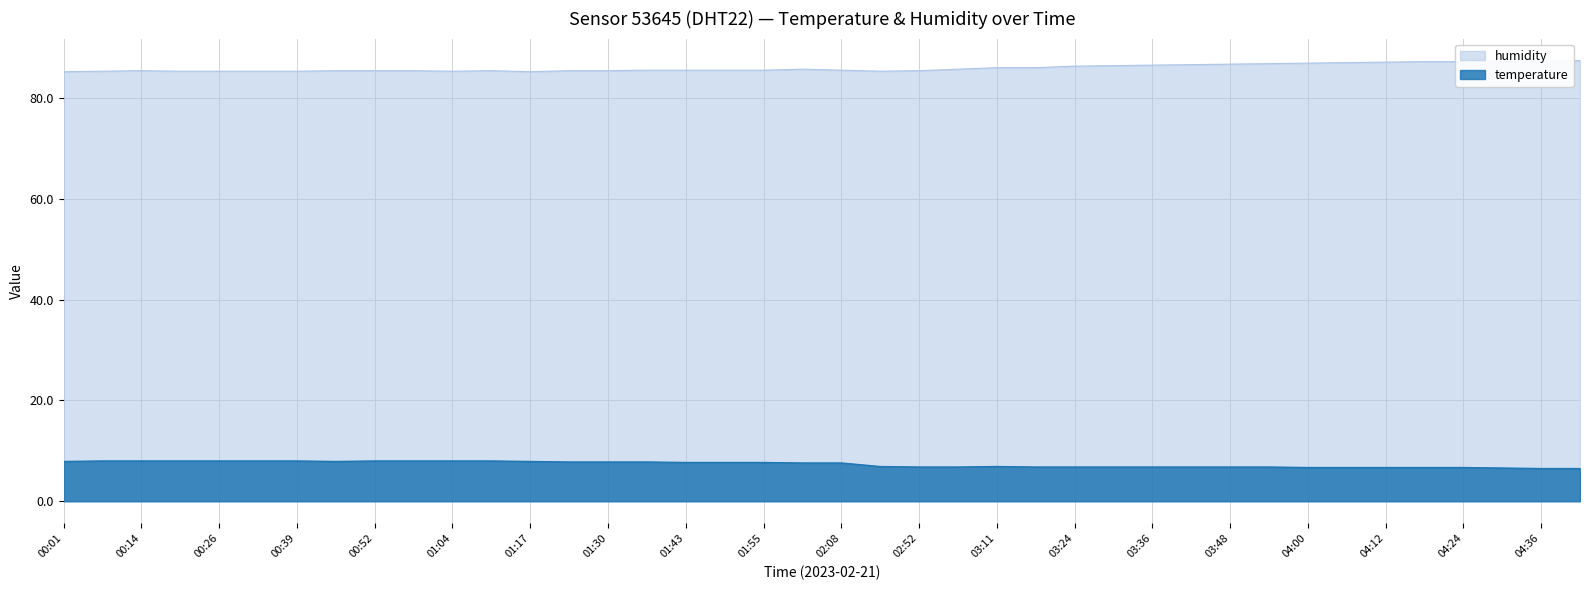

At which category does the chart reach its peak across all series?

04:42